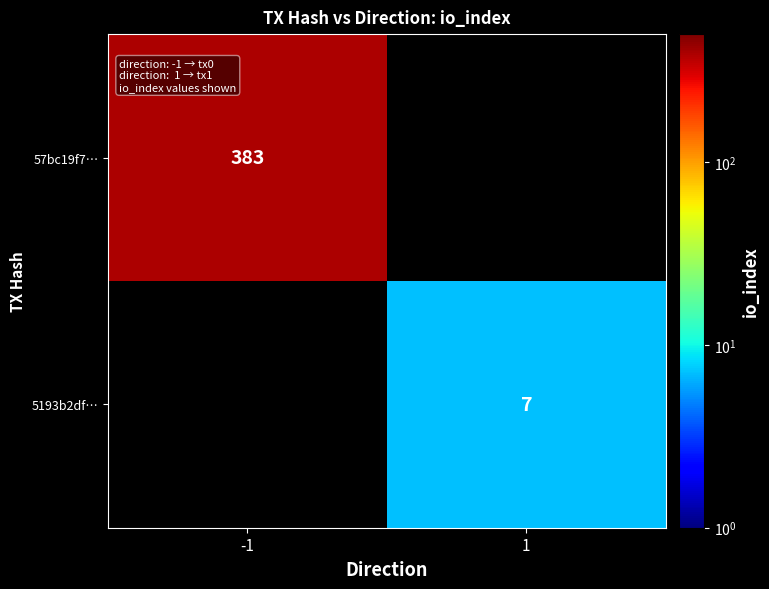

True or false: 5193b2df… has a value of 11.8 at 1.

False